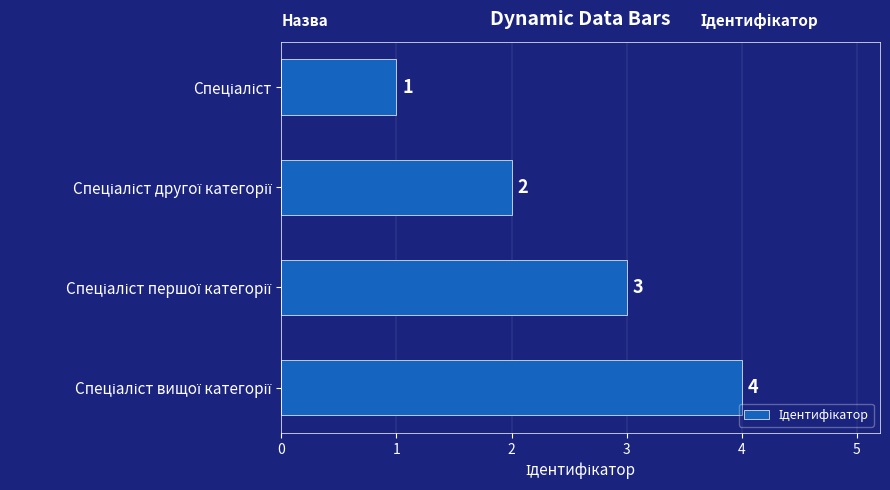

Count the values in the range 2 to 4.

3